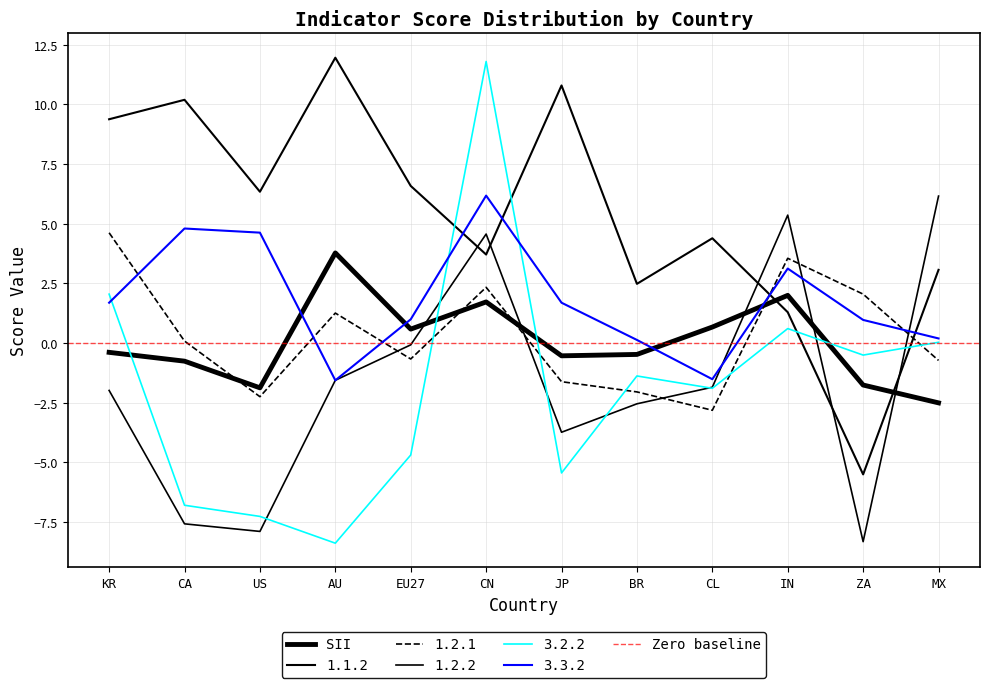

What is the total value across all series at IN?

16.0